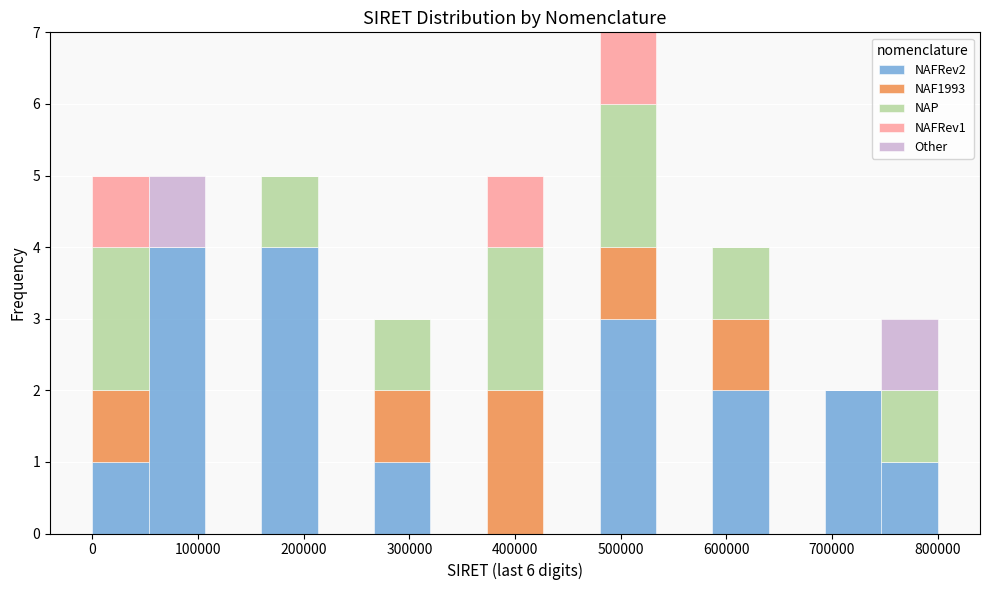

Reading left to right, list every stacked bar in this chart as the range it spans on the x-axis followed by its total height. Neither the bar edges nor the heights are printed on the chart, so give them approximately, as read against the axes.

0 to 50000: 5
50000 to 110000: 5
110000 to 160000: 0
160000 to 210000: 5
210000 to 270000: 0
270000 to 320000: 3
320000 to 370000: 0
370000 to 430000: 5
430000 to 480000: 0
480000 to 530000: 7
530000 to 590000: 0
590000 to 640000: 4
640000 to 690000: 0
690000 to 750000: 2
750000 to 800000: 3